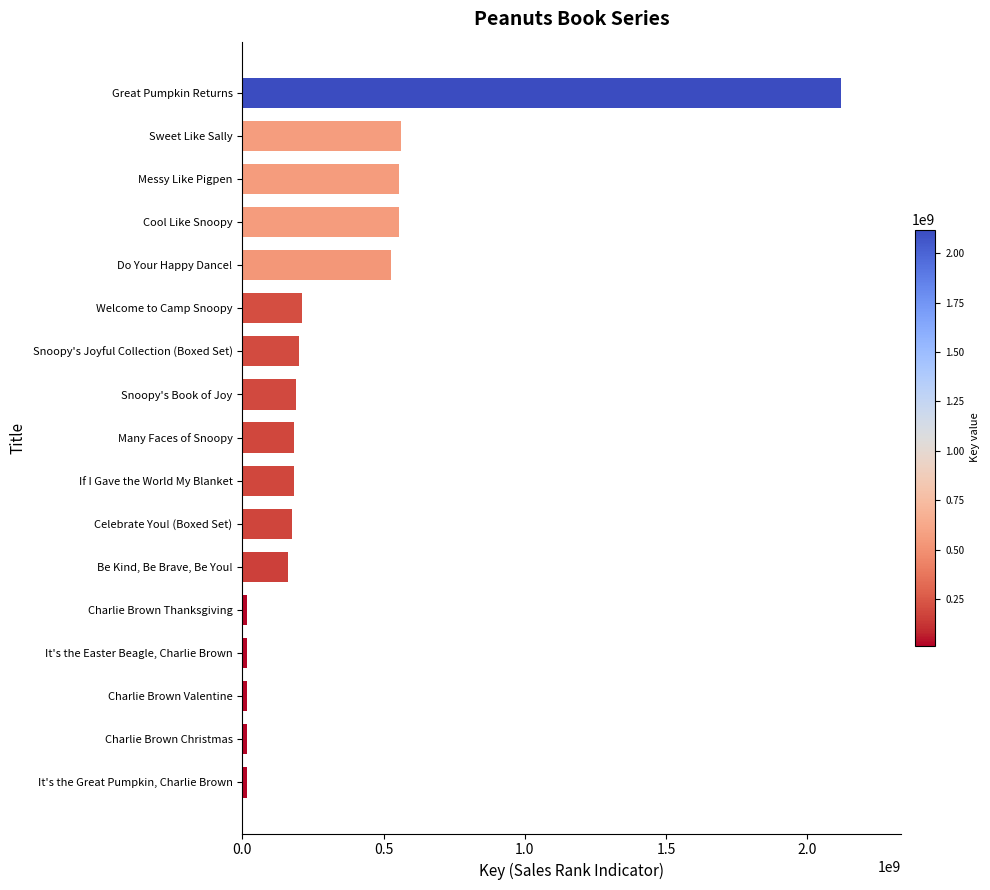

What is the greatest value displayed?

2118438994